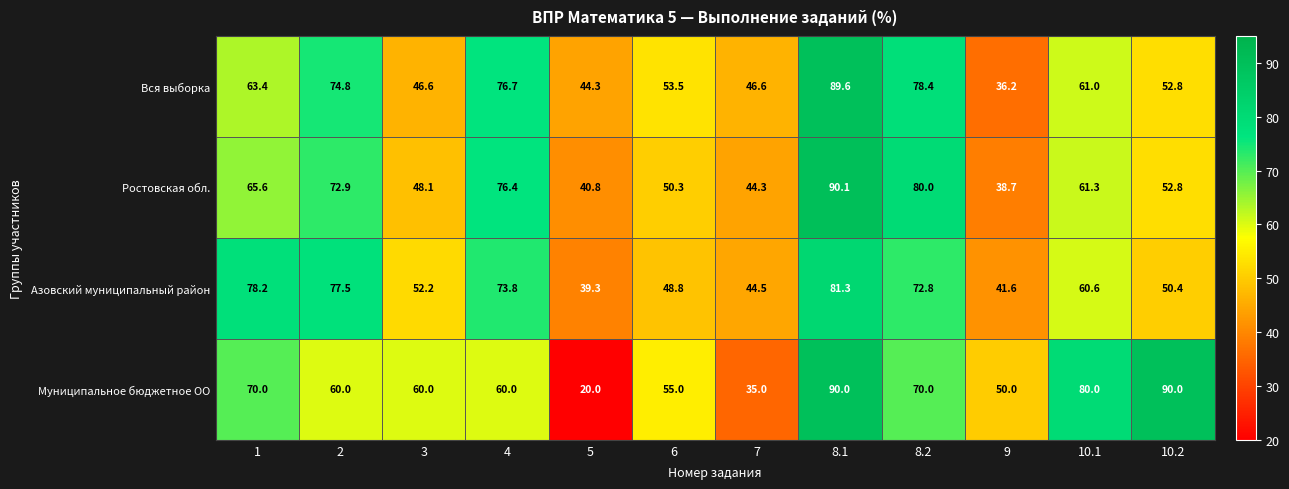

Count the number of data series in this chart.

4